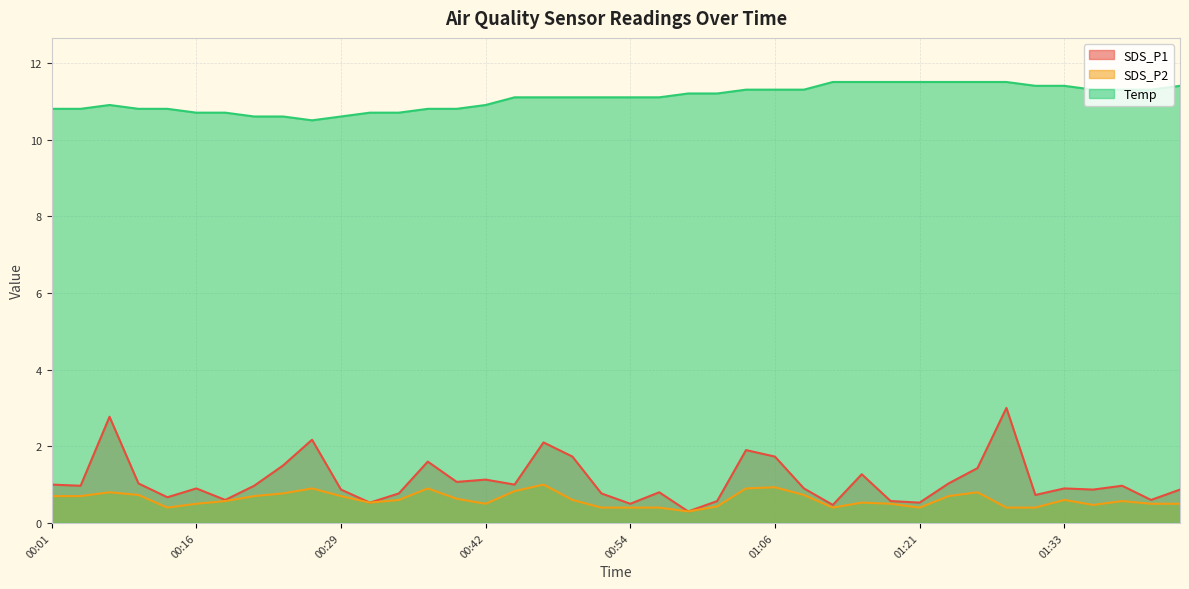

What is the sum of the SDS_P2 values at 00:42 and 00:26?

1.4